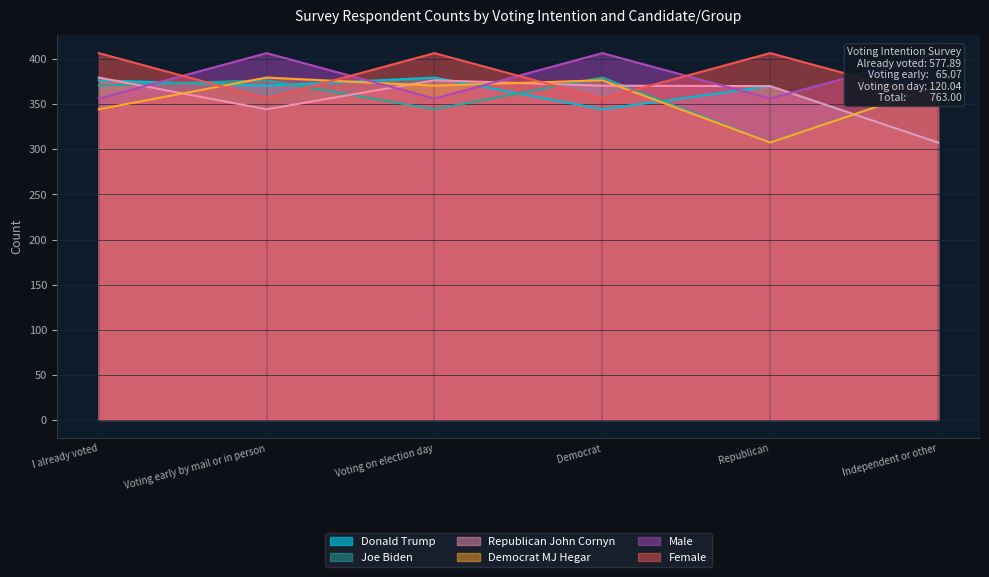

What are all the series names shown in the legend?

Donald Trump, Joe Biden, Republican John Cornyn, Democrat MJ Hegar, Male, Female